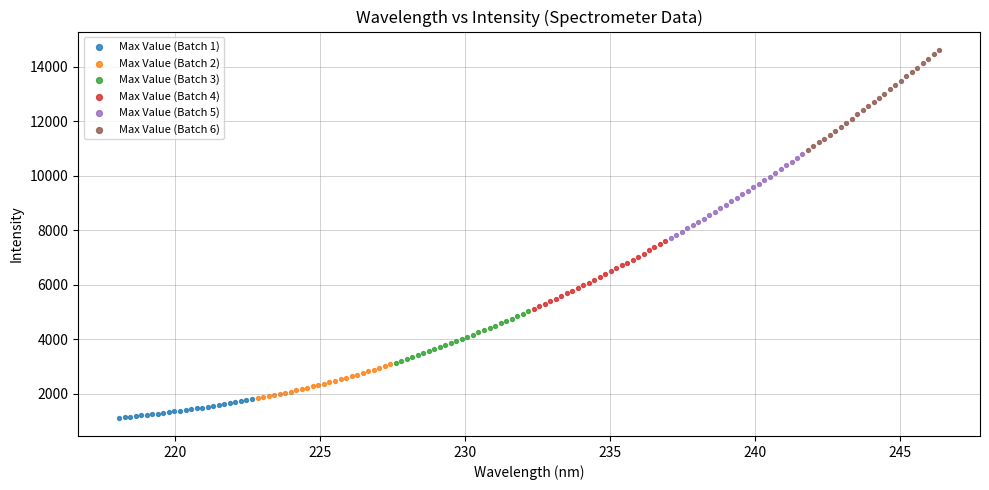

Which series has the widest spread of Y values?

Max Value (Batch 6)